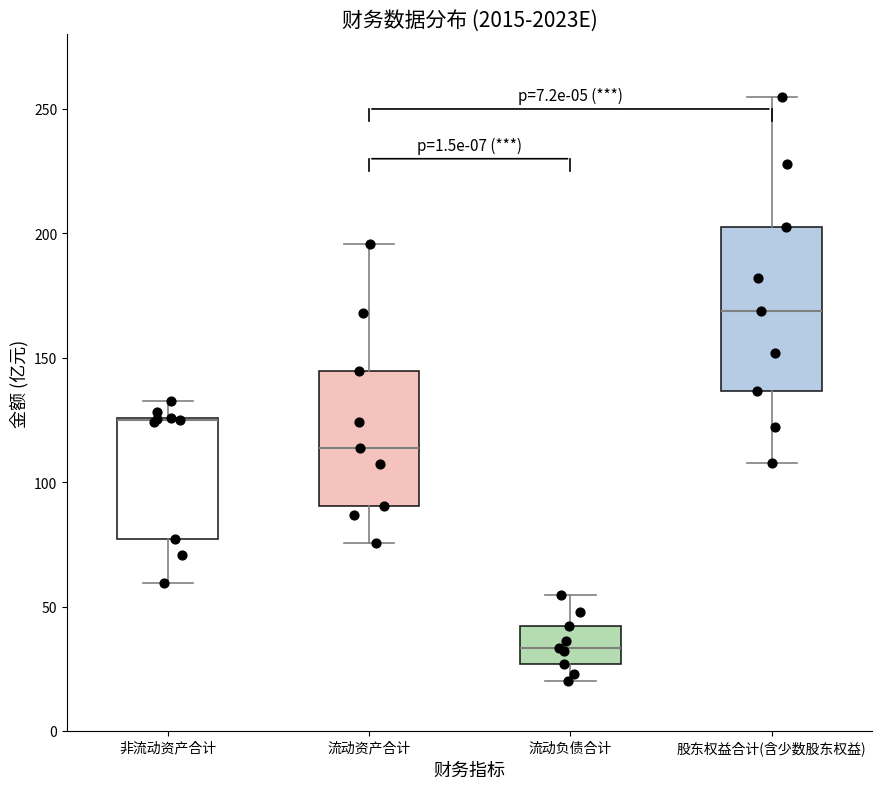

Where does the median line of the box for 股东权益合计(含少数股东权益) sit on the y-axis? The values are not printed on the chart, so give them approximately, as read against the axis.

170